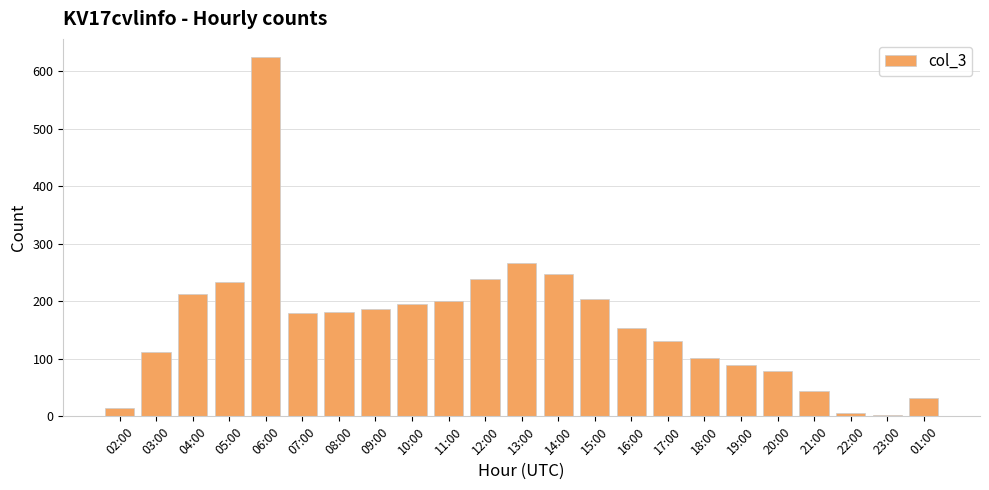

What is the sum of all values?

3734